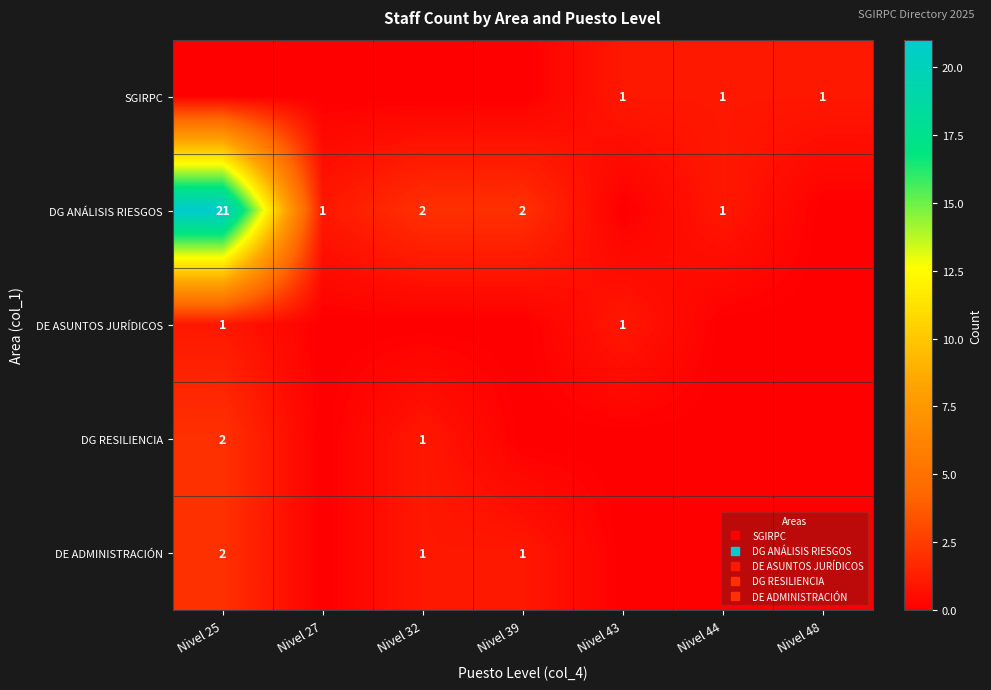

At how many categories does at least one series exceed 3?

1